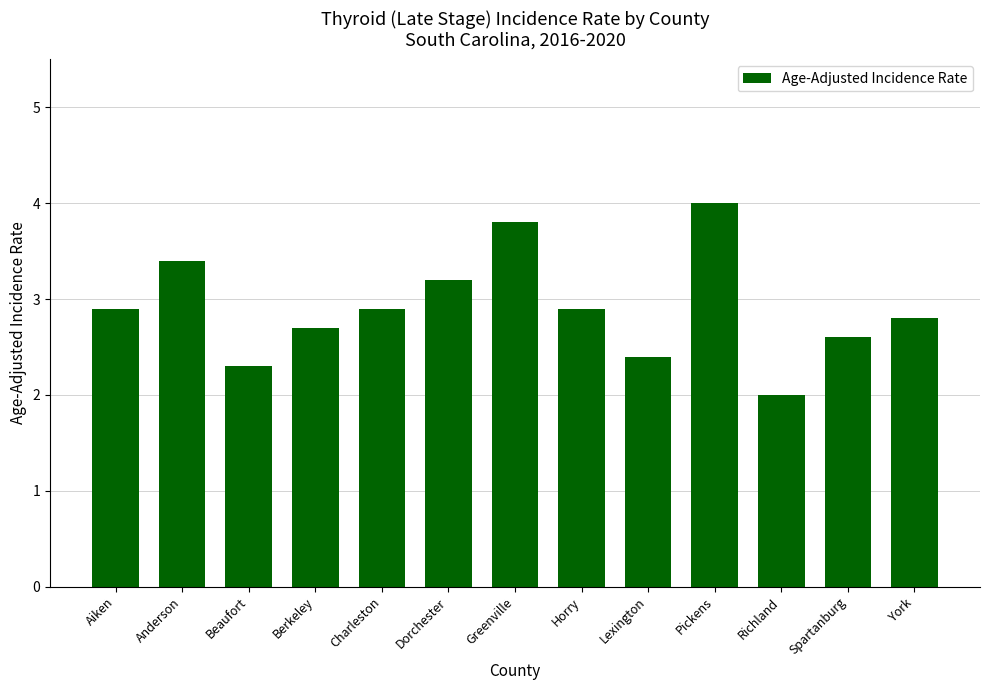

Reading right to left, list all the values displayed in this chart.

York=2.8	Spartanburg=2.6	Richland=2.0	Pickens=4.0	Lexington=2.4	Horry=2.9	Greenville=3.8	Dorchester=3.2	Charleston=2.9	Berkeley=2.7	Beaufort=2.3	Anderson=3.4	Aiken=2.9